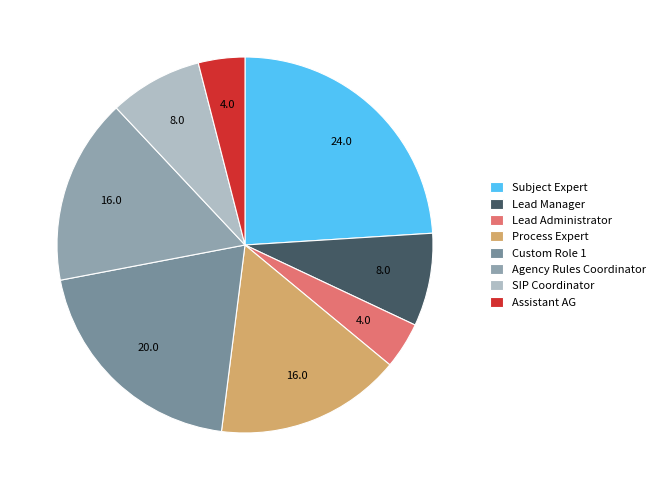

Count the number of slices in the pie.

8